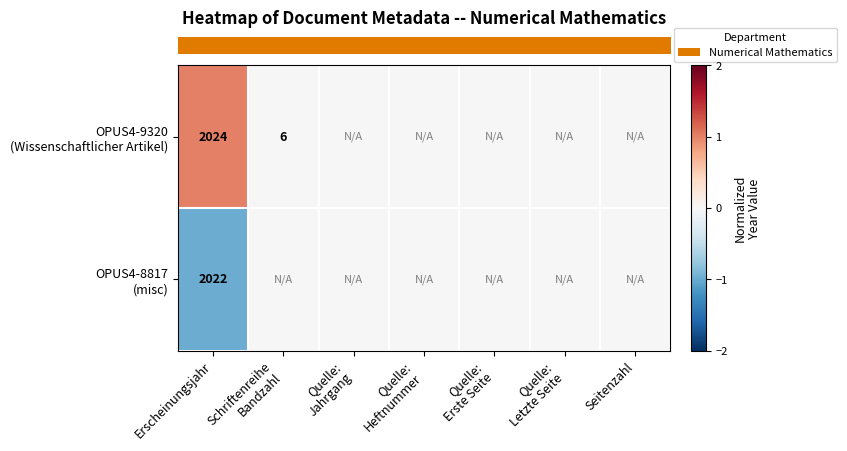

At how many categories does at least one series exceed 0?

1